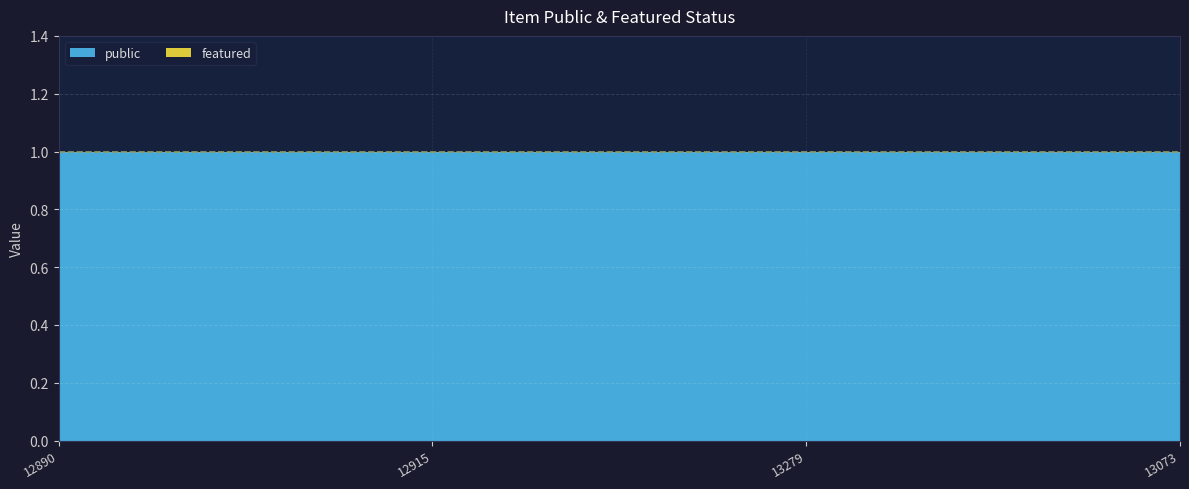

Which series has the largest range (max minus min)?

public